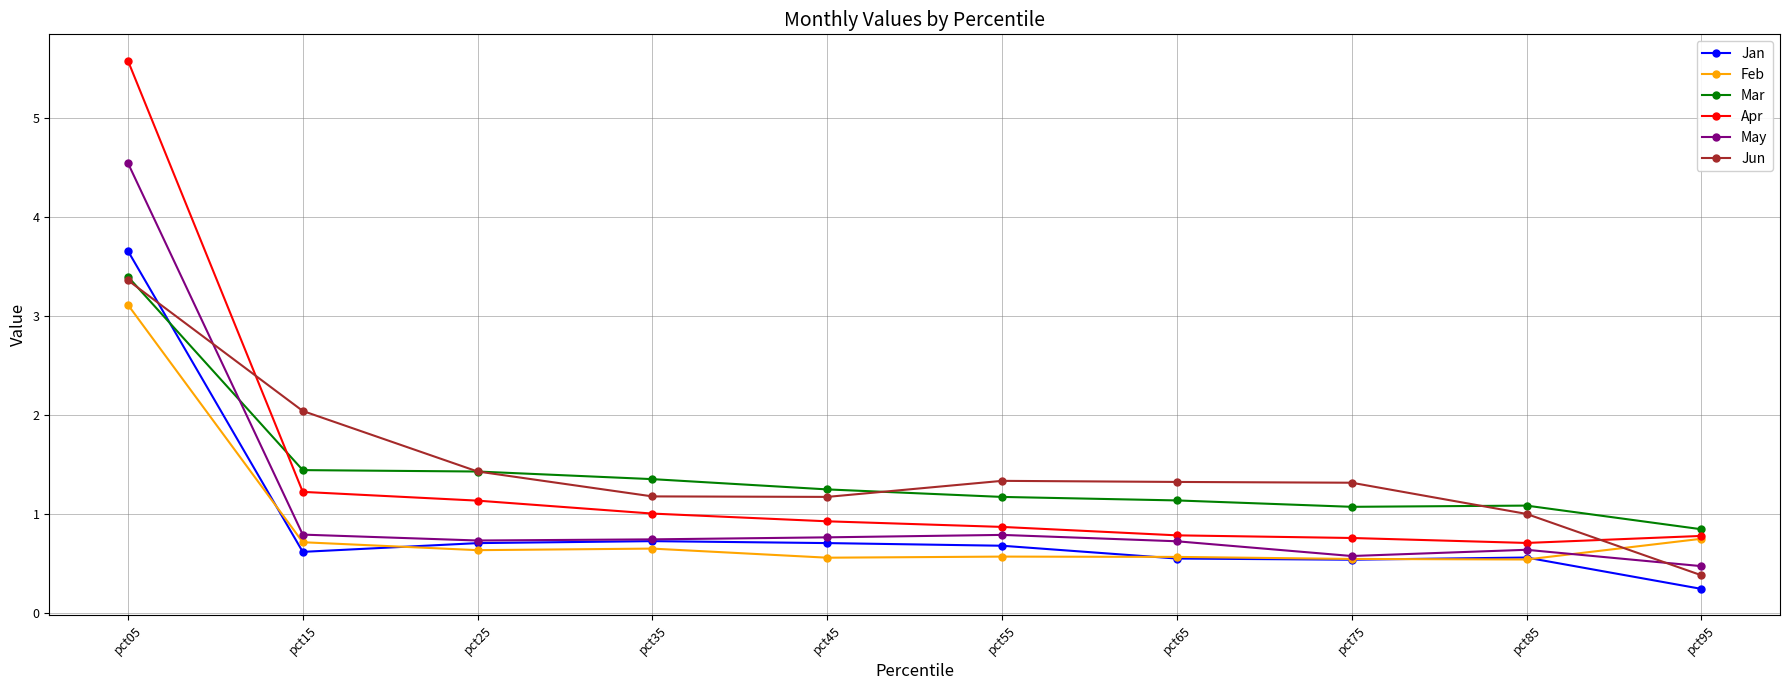

What is the approximate value of Jun at pct55?

1.3